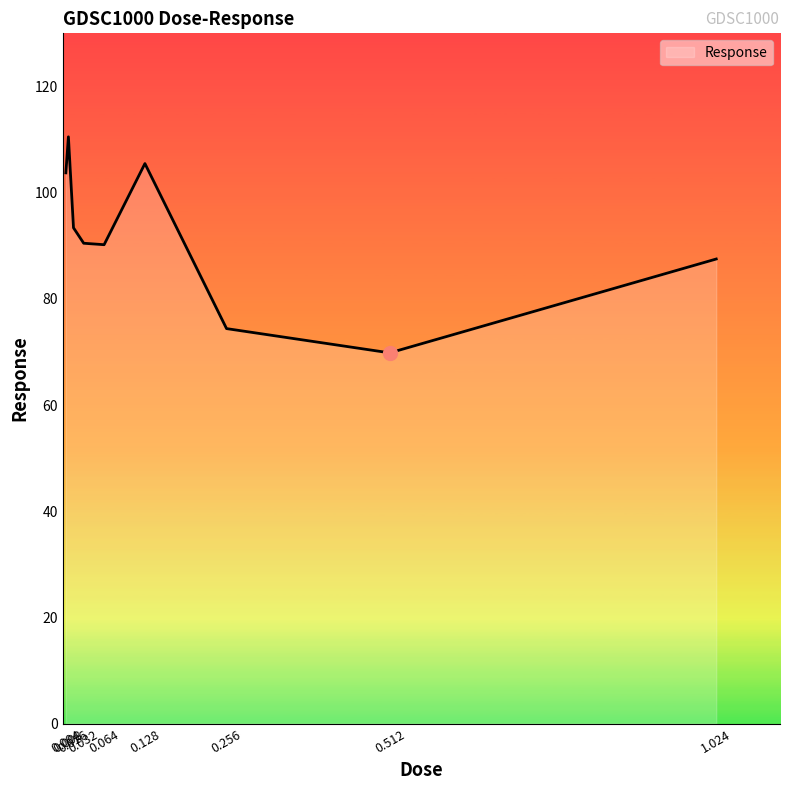

What is the sum of all values?

825.5